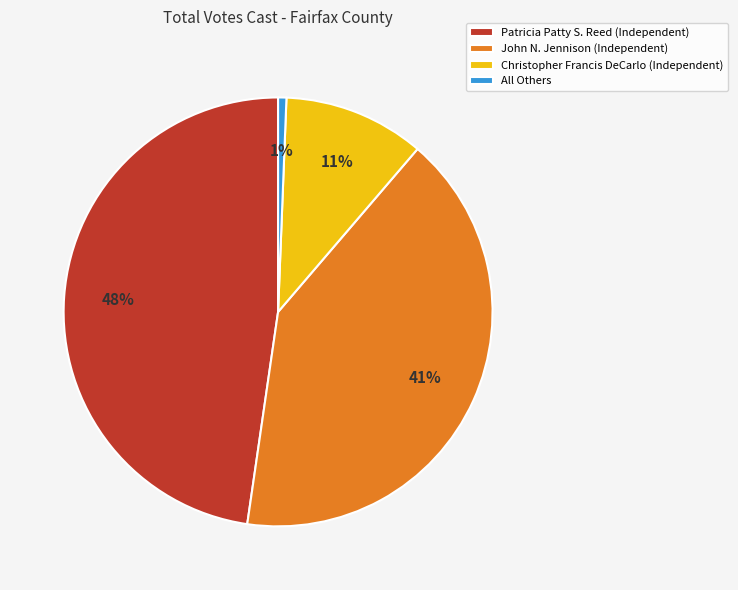

What is the ratio of the value at Christopher Francis DeCarlo (Independent) to the value at John N. Jennison (Independent)?

0.3